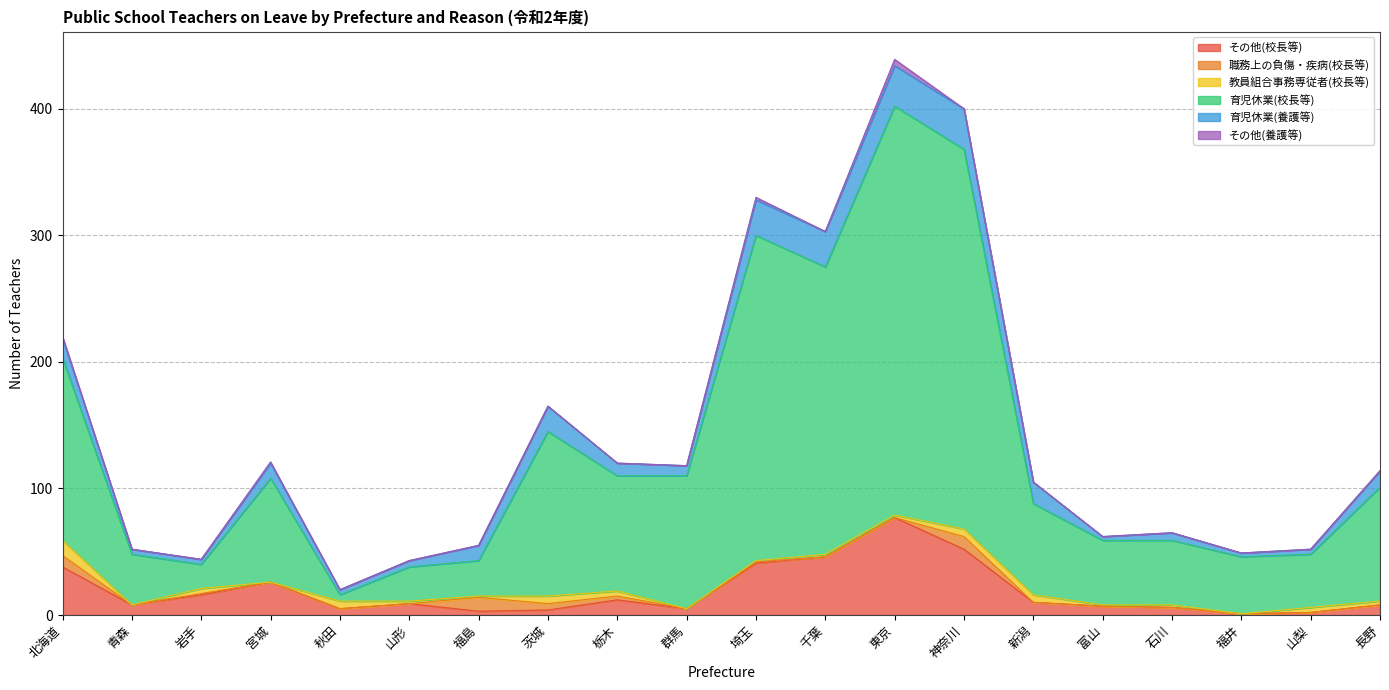

How many times do 教員組合事務専従者(校長等) and 育児休業(校長等) cross each other?

2